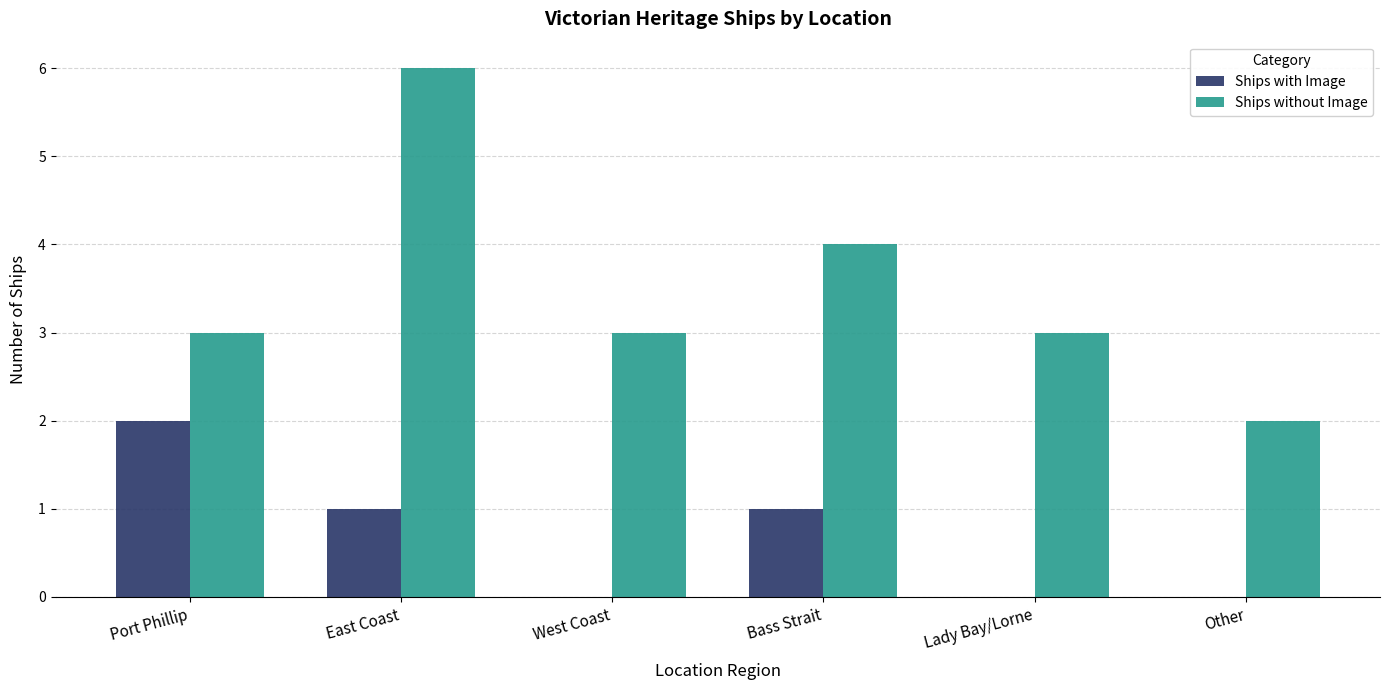

The Ships without Image series shows 5 at Lady Bay/Lorne. True or false?

False